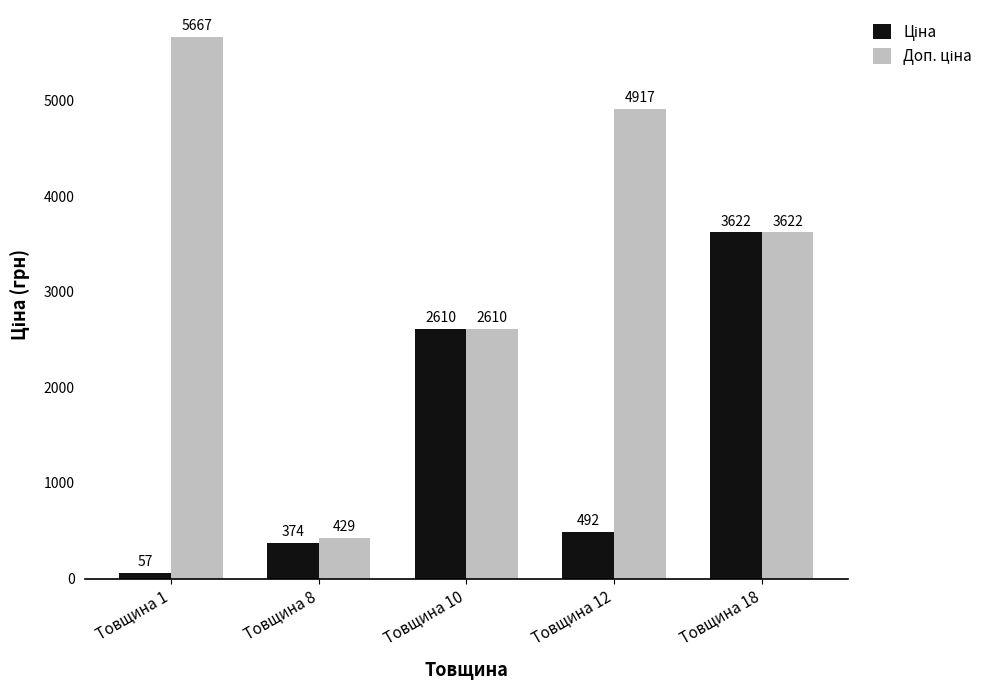

At which category is the sum across all series the highest?

Товщина 18